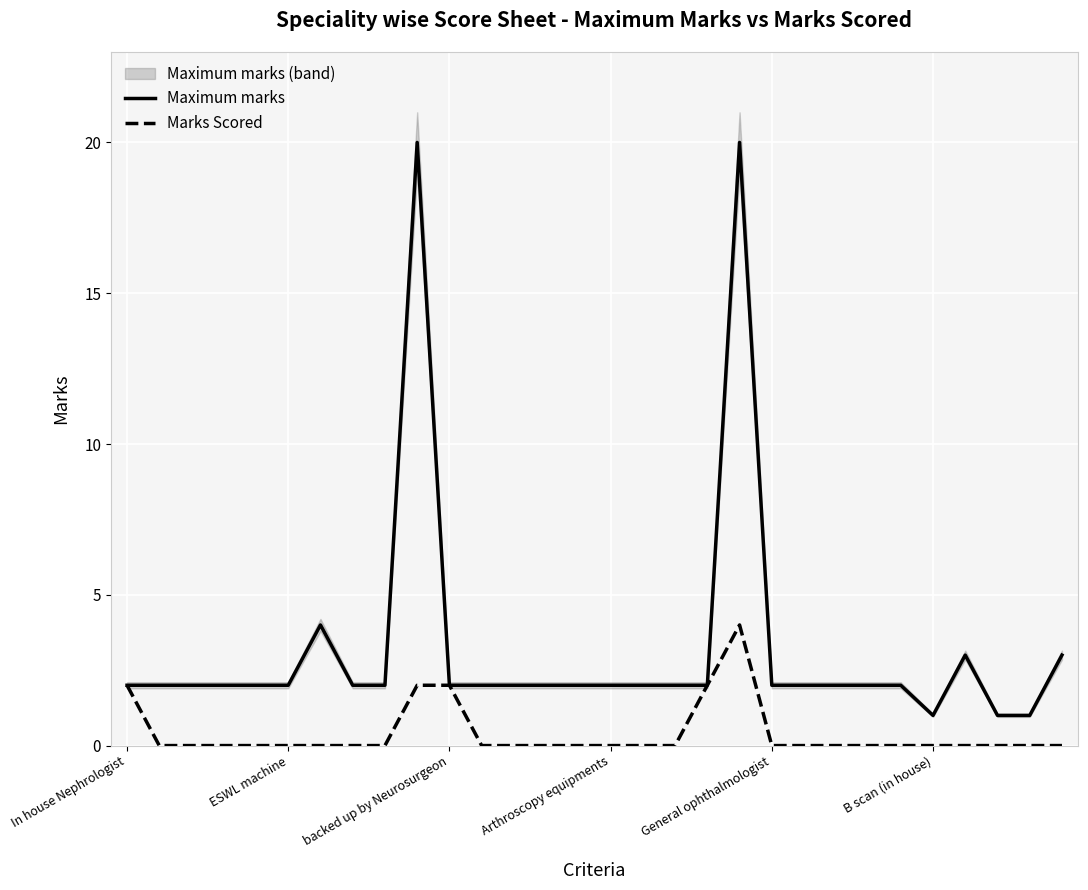

Where is Maximum marks nearest to the value 10?

6